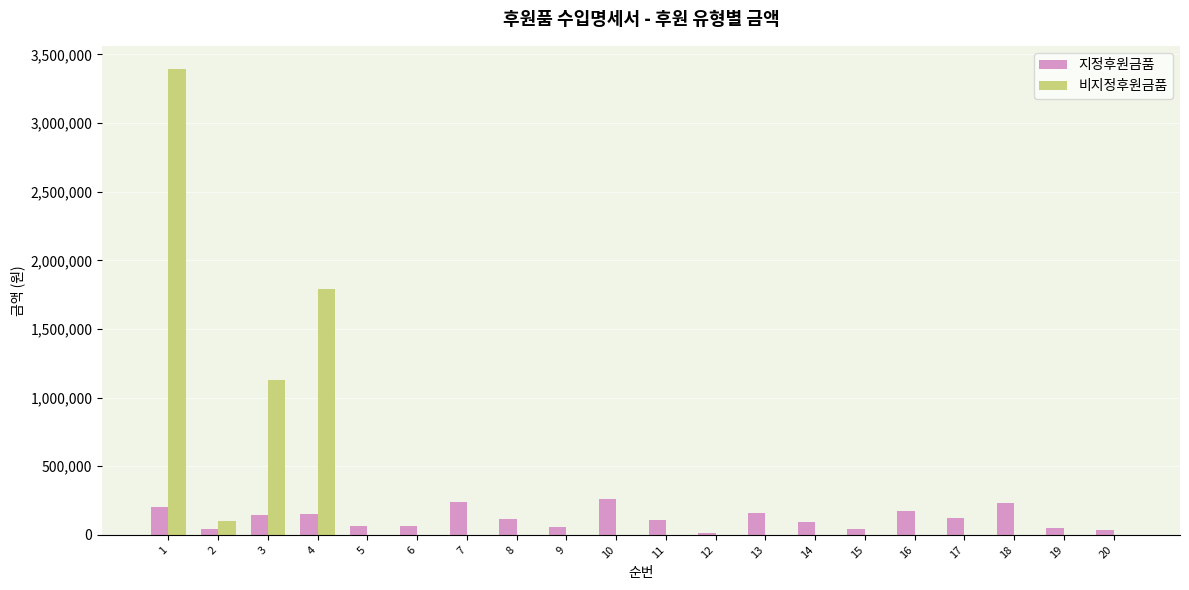

What is the maximum value for 지정후원금품?

260000